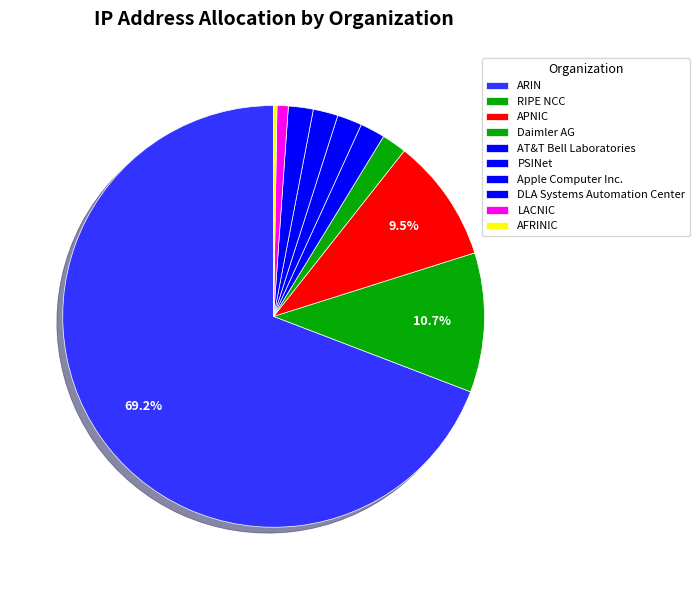

Does AT&T Bell Laboratories account for over 50% of the chart?

No